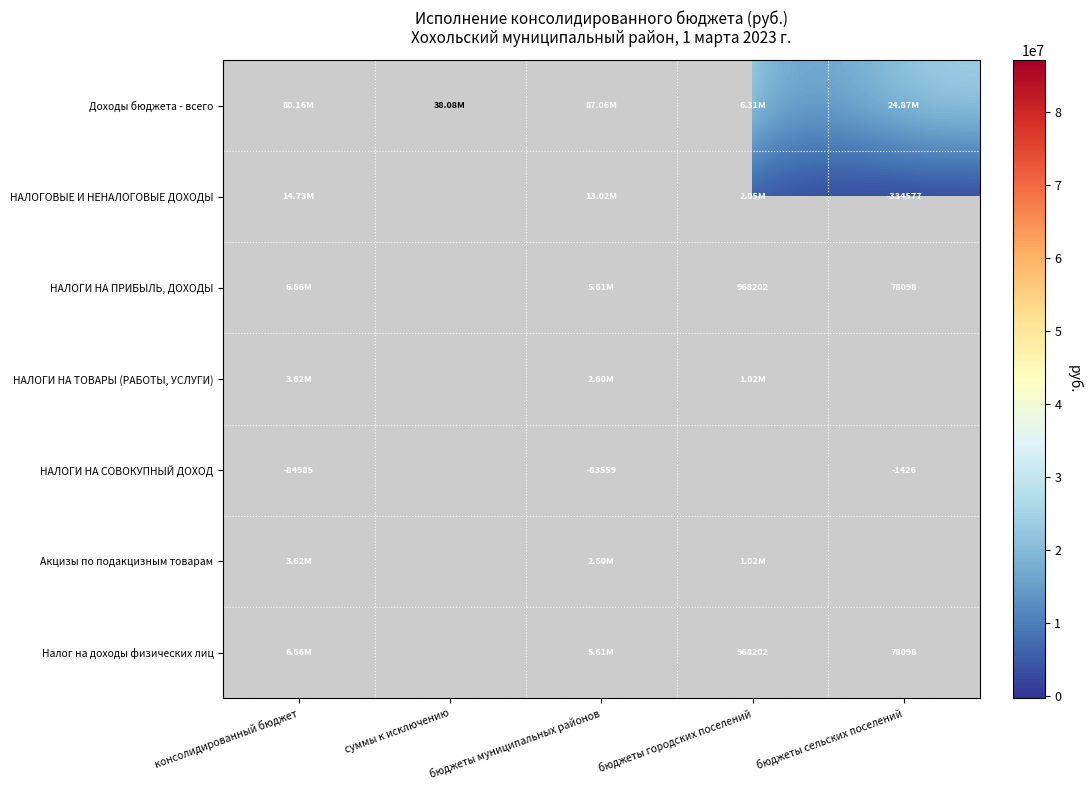

How many values in the Налог на доходы физических лиц series exceed 6655432?

1